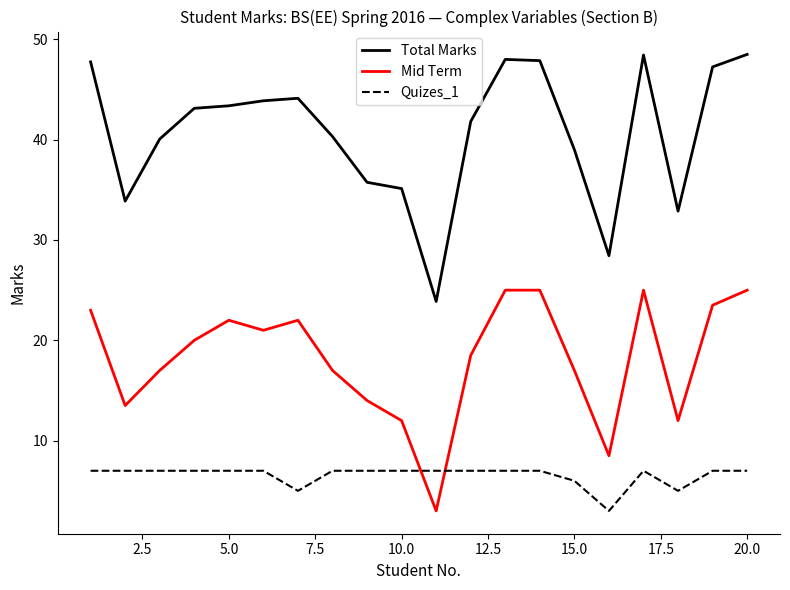

Which series has the largest total across all categories?

Total Marks